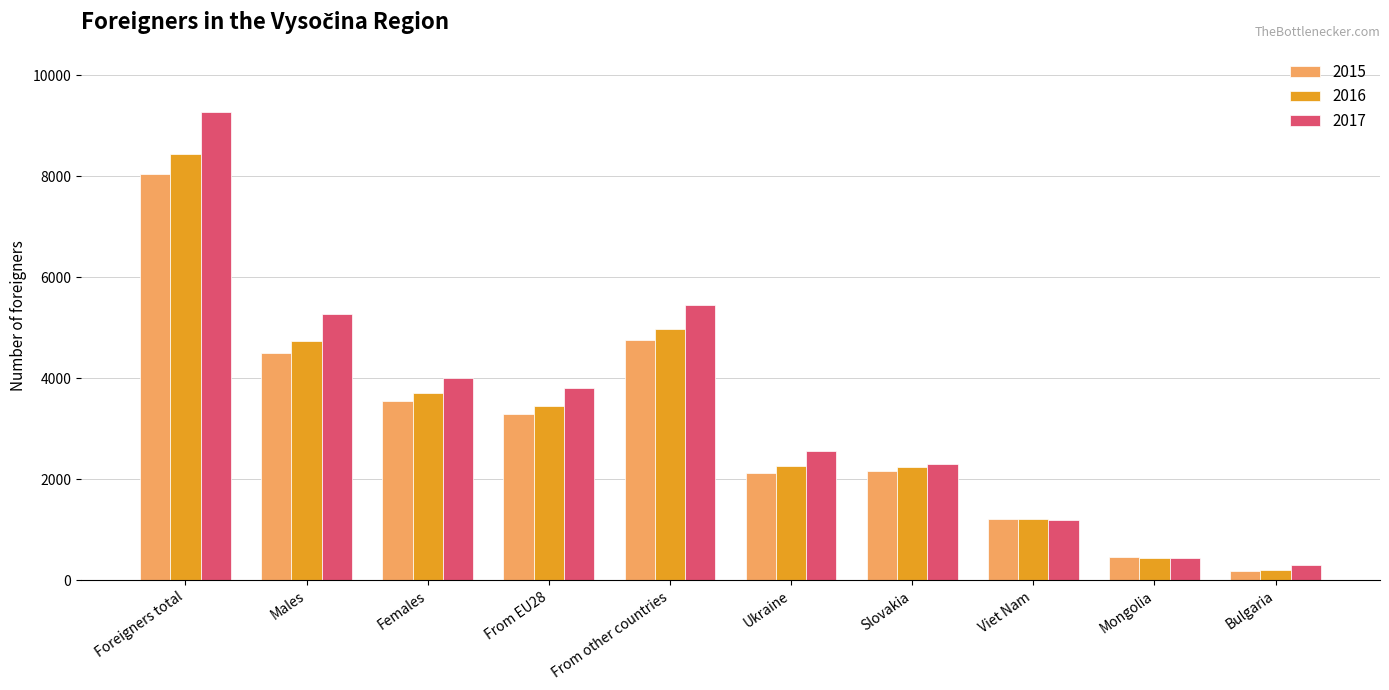

Does the chart contain stacked bars?

No